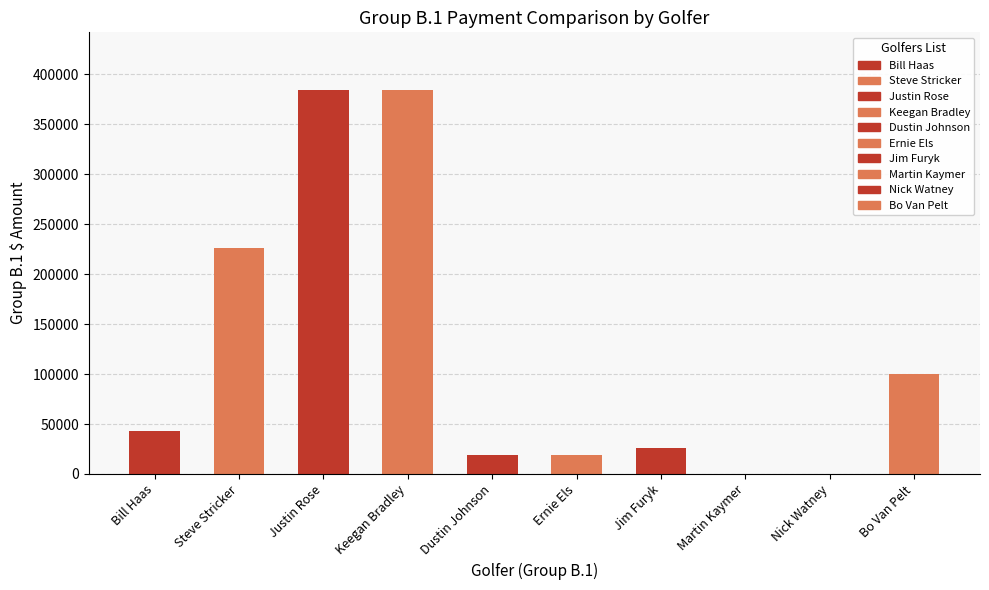

Are the bars grouped side by side (vs. stacked)?

No